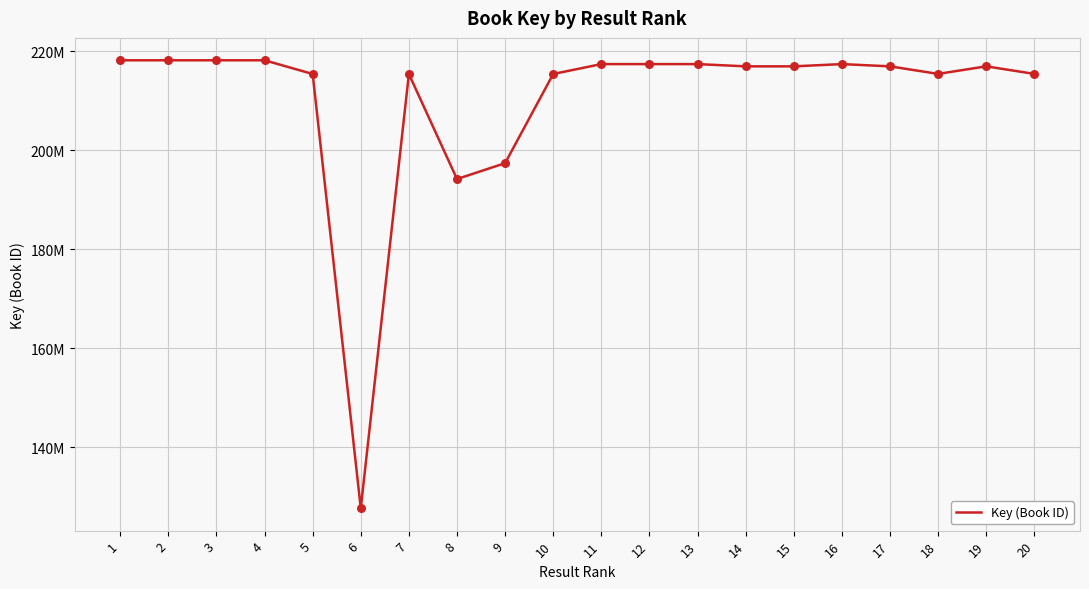

Between 20 and 18, which is larger?

20